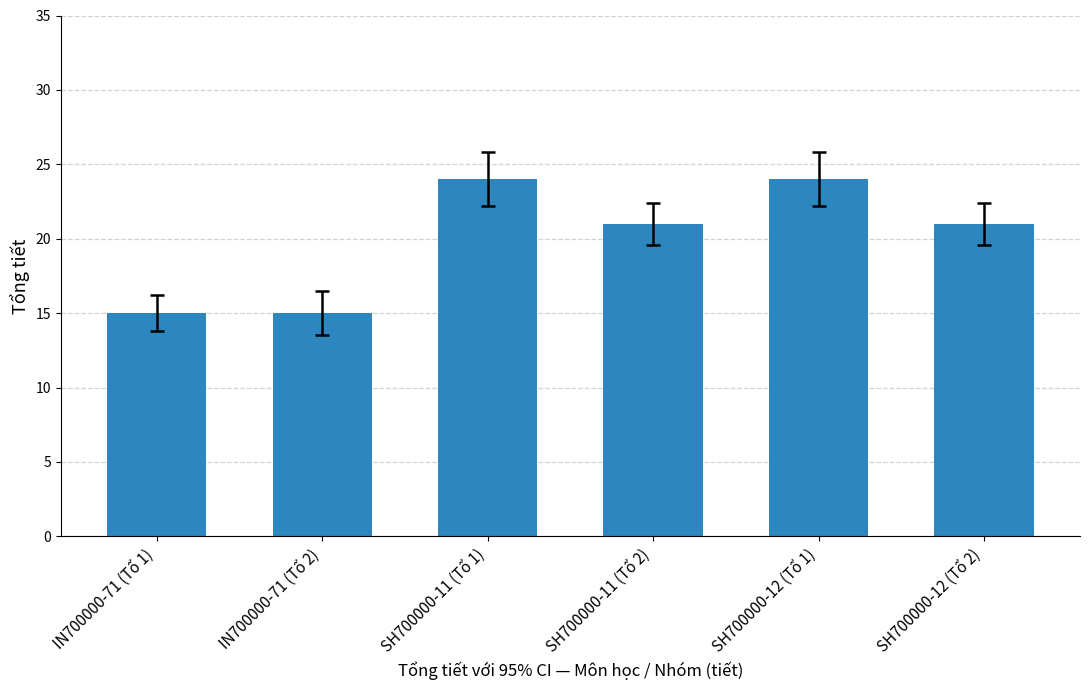

Is it true that the value at SH700000-12 (Tổ 2) is 21?

True